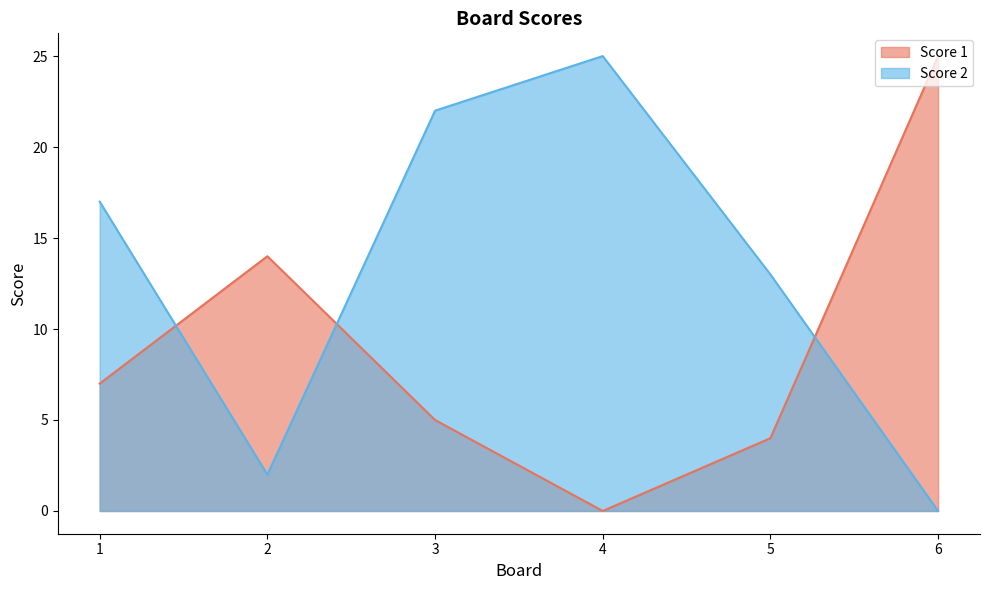

The value of Score 1 at 3 is 5. True or false?

True